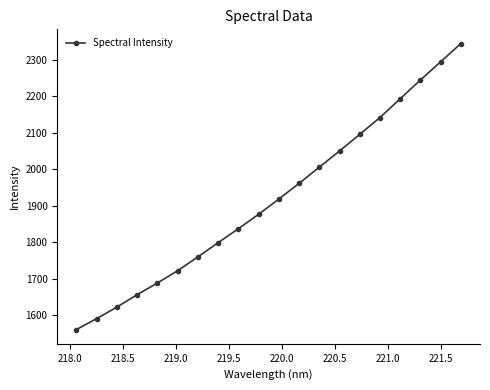

What is the greatest value displayed?

2345.1